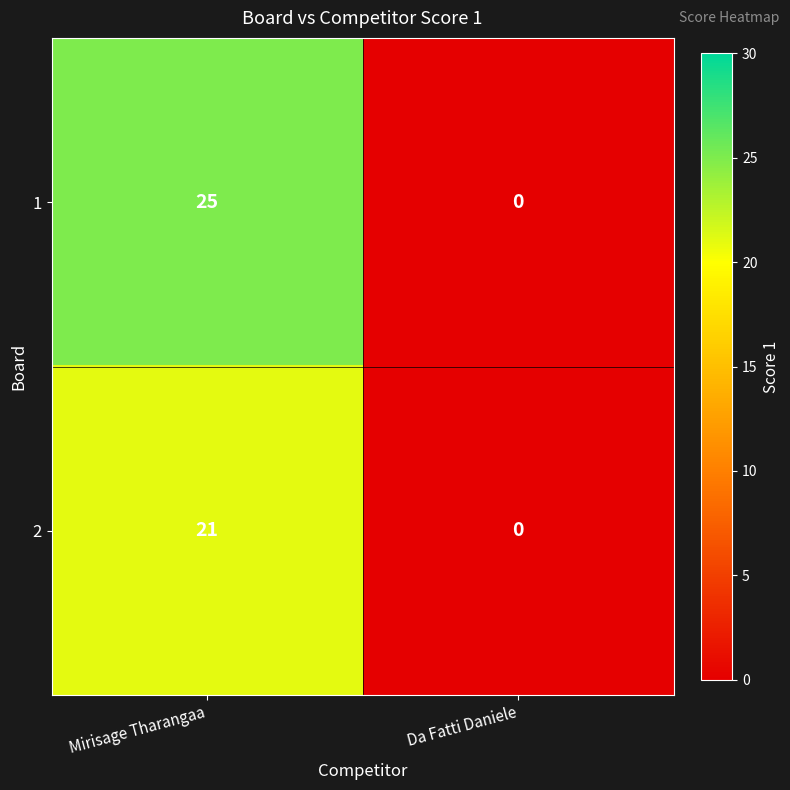

What is the difference between the maximum and minimum values in the 1 series?

25